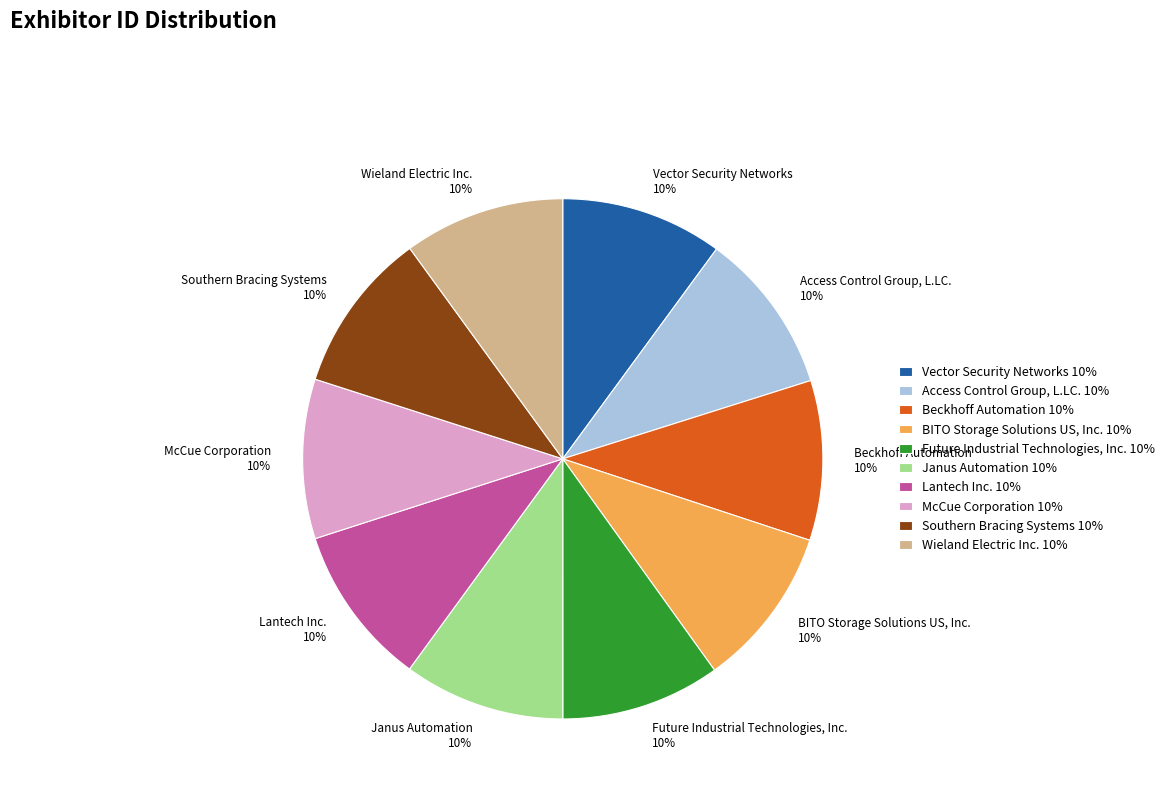

True or false: Access Control Group, L.LC. accounts for 20% of the total.

False